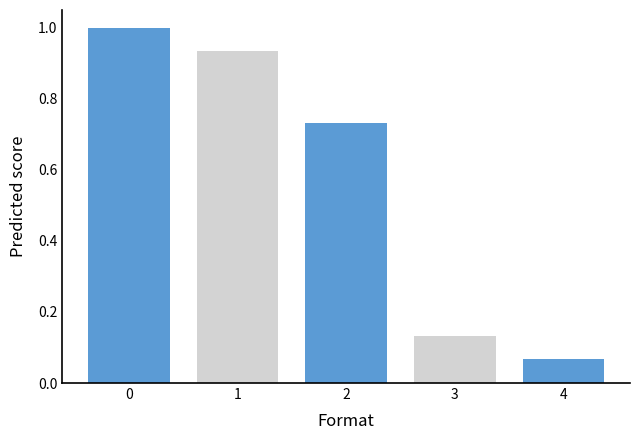

Is it true that the value at 1 is 0.6?

False